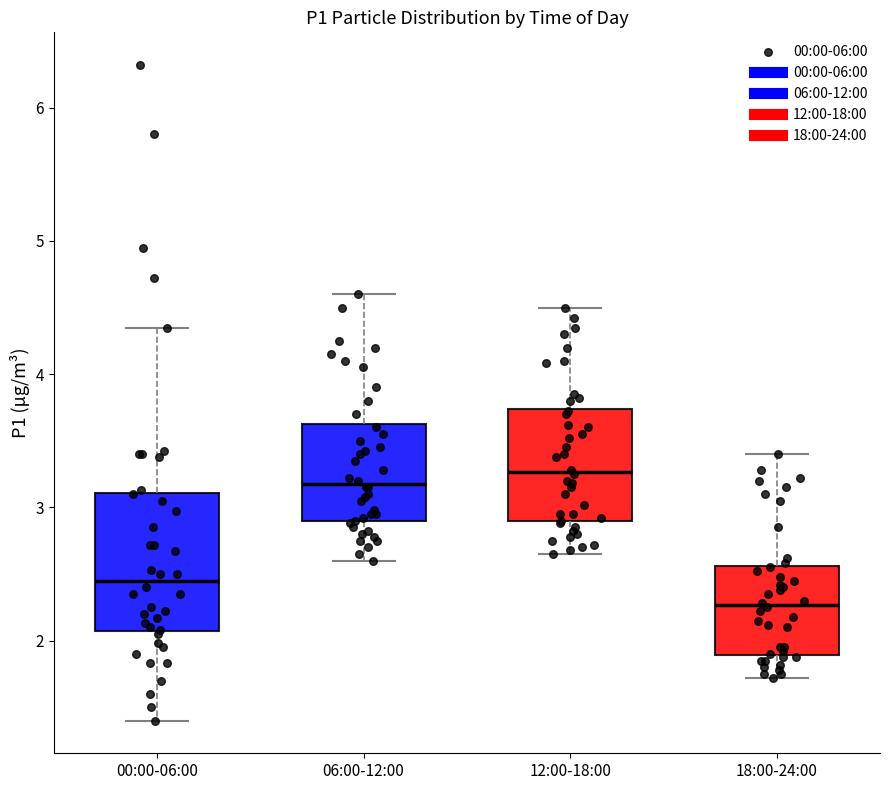

Where does the median line of the box for 06:00-12:00 sit on the y-axis? The values are not printed on the chart, so give them approximately, as read against the axis.

3.2